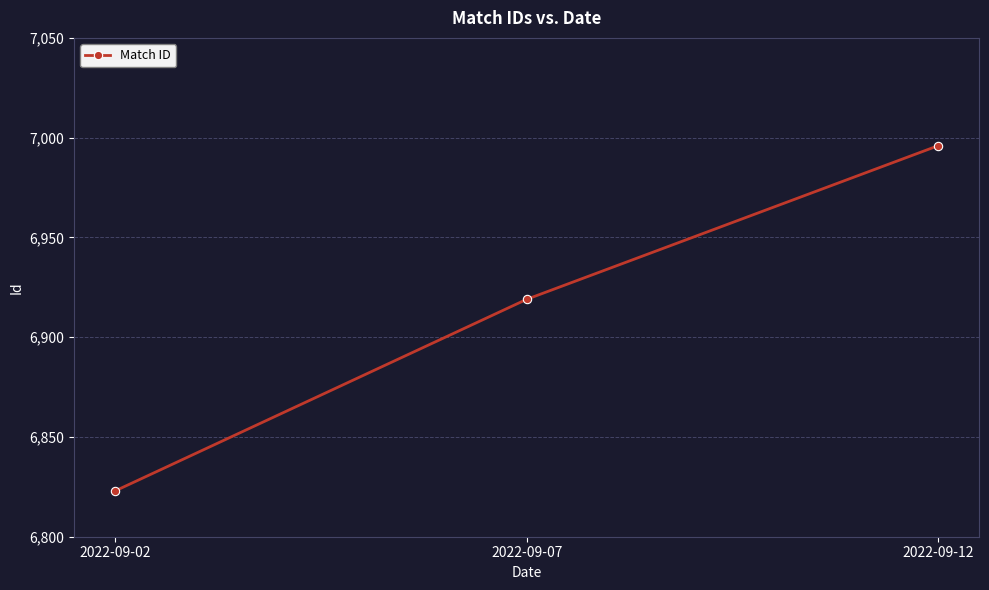

How many lines are shown in the chart?

1